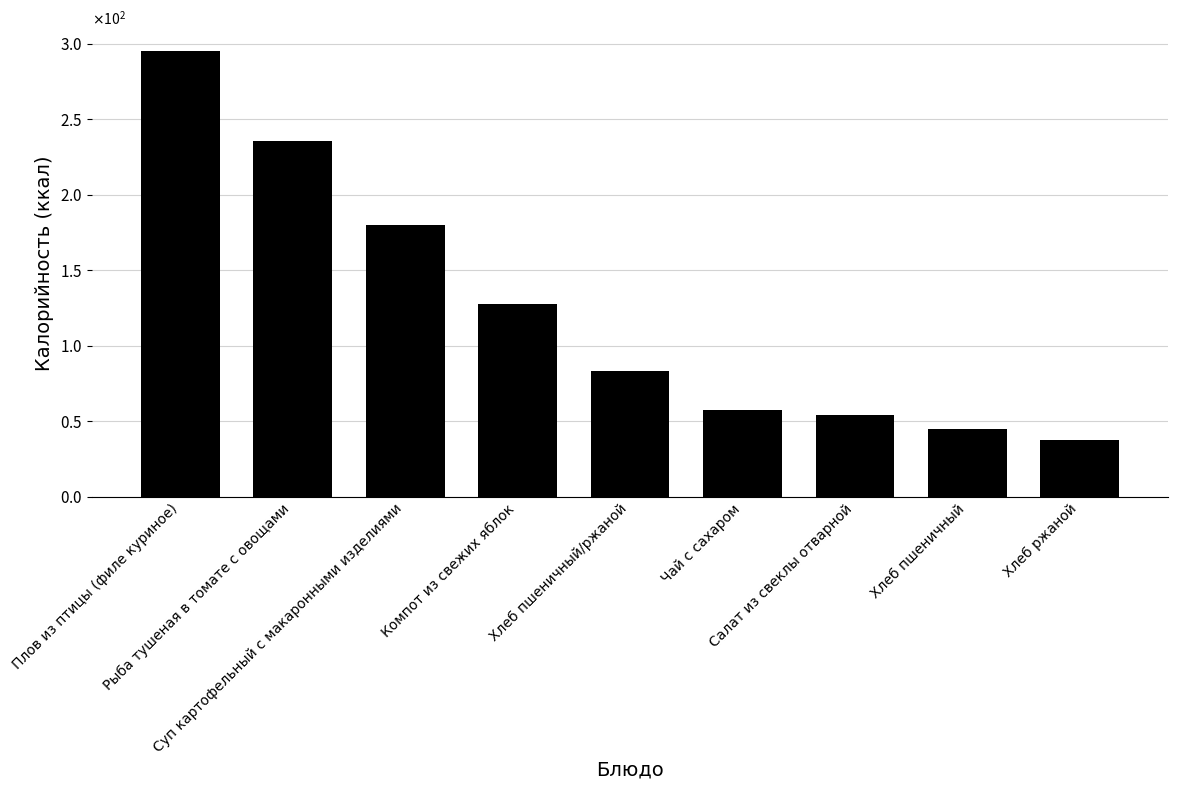

List the labels in order of value, largest first.

Плов из птицы (филе куриное), Рыба тушеная в томате с овощами, Суп картофельный с макаронными изделиями, Компот из свежих яблок, Хлеб пшеничный/ржаной, Чай с сахаром, Салат из свеклы отварной, Хлеб пшеничный, Хлеб ржаной